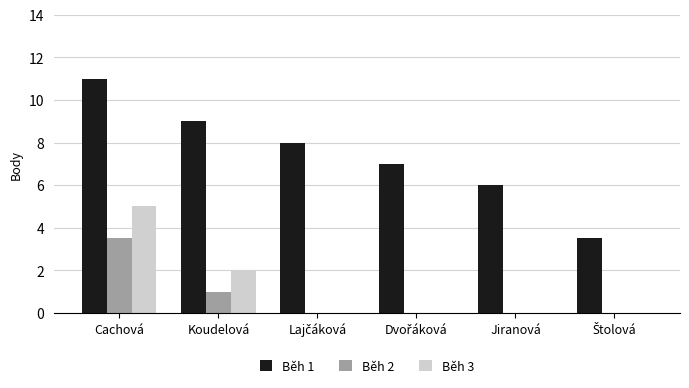

At which label does Běh 1 reach its peak?

Cachová